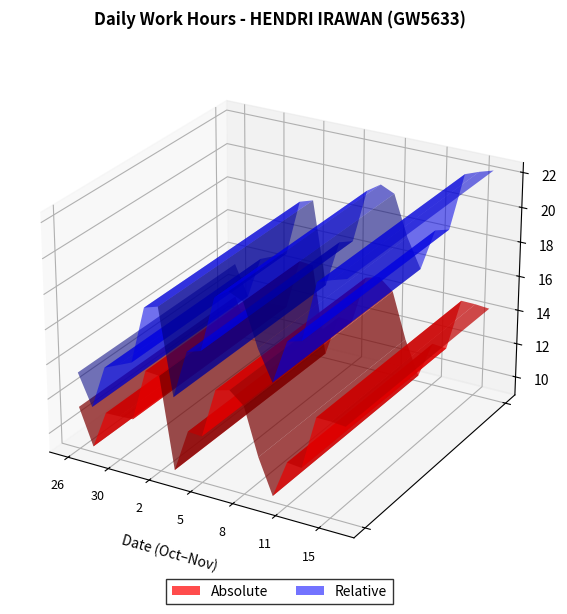

Reading left to right, extract all data points from this chart.

26=11.3	27=9.2	29=11.4	30=11.4	31=11.5	1=14.5	2=14.4	3=9.2	4=11.6	5=11.6	6=14.4	7=14.6	8=13.9	9=11.3	10=9.3	11=11.4	12=11.3	14=14.4	15=14.4	16=14.3